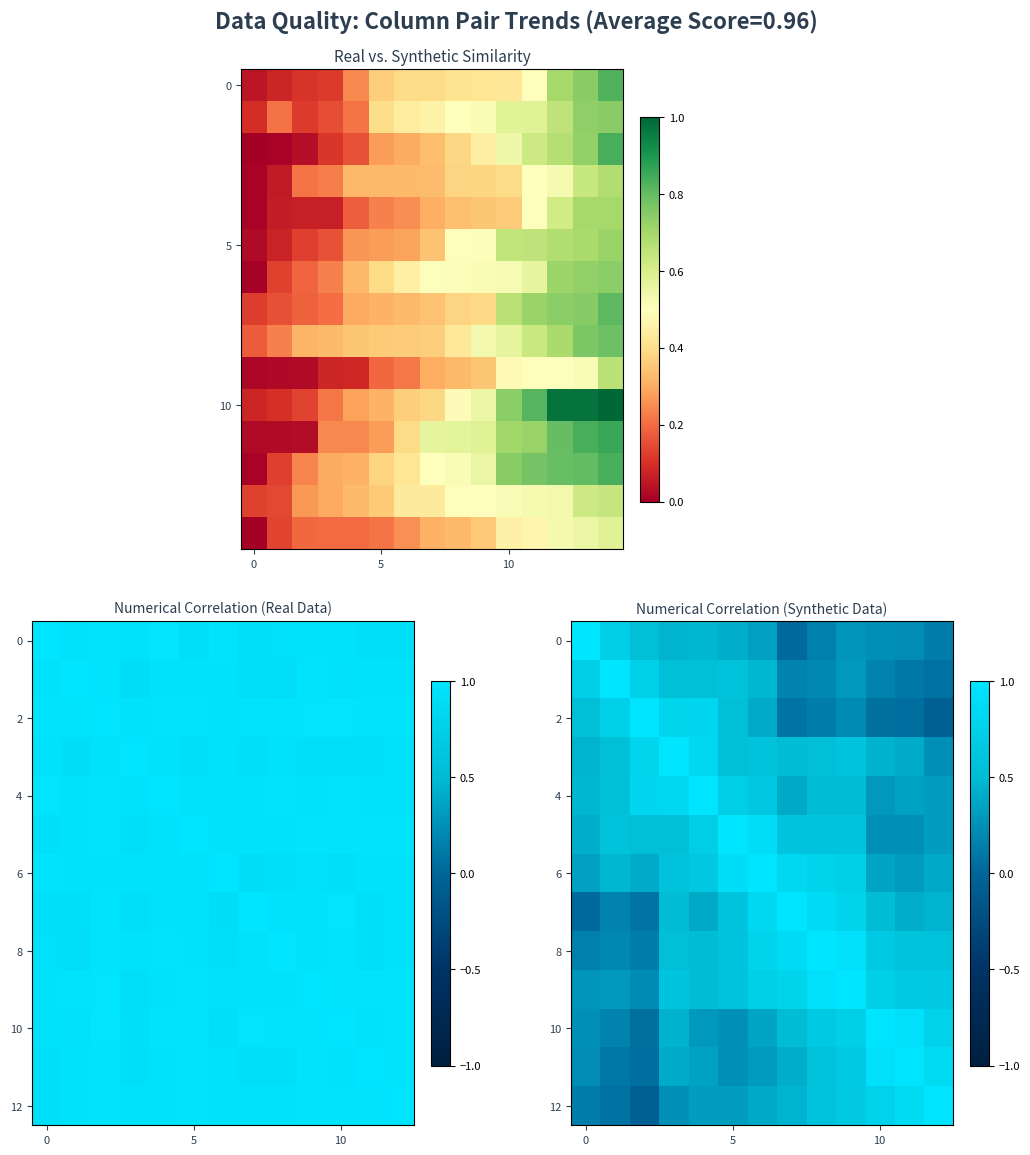

What is the average value of the row12 series?

0.5